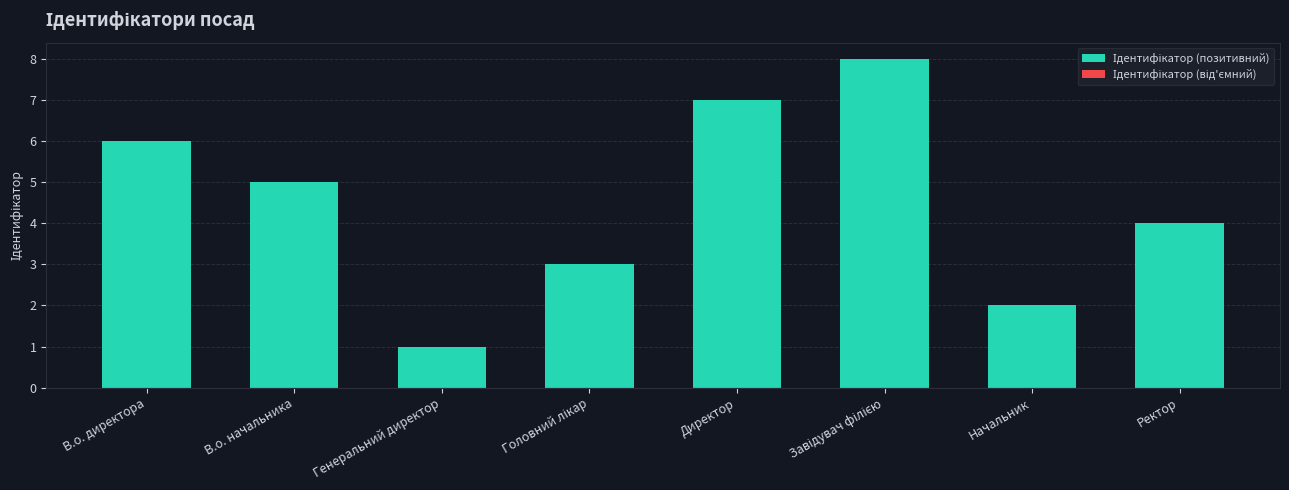

Does the chart contain any negative values?

No